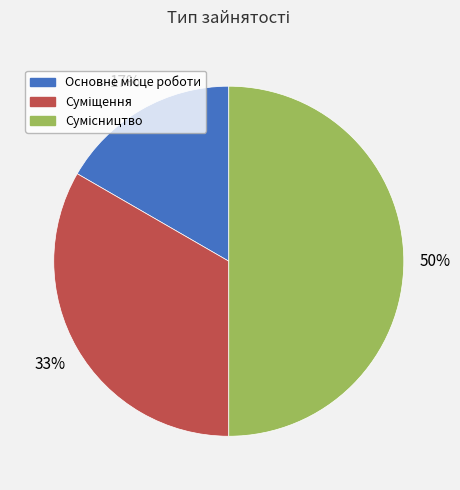

To the nearest percent, what is the average slice percentage?

33%